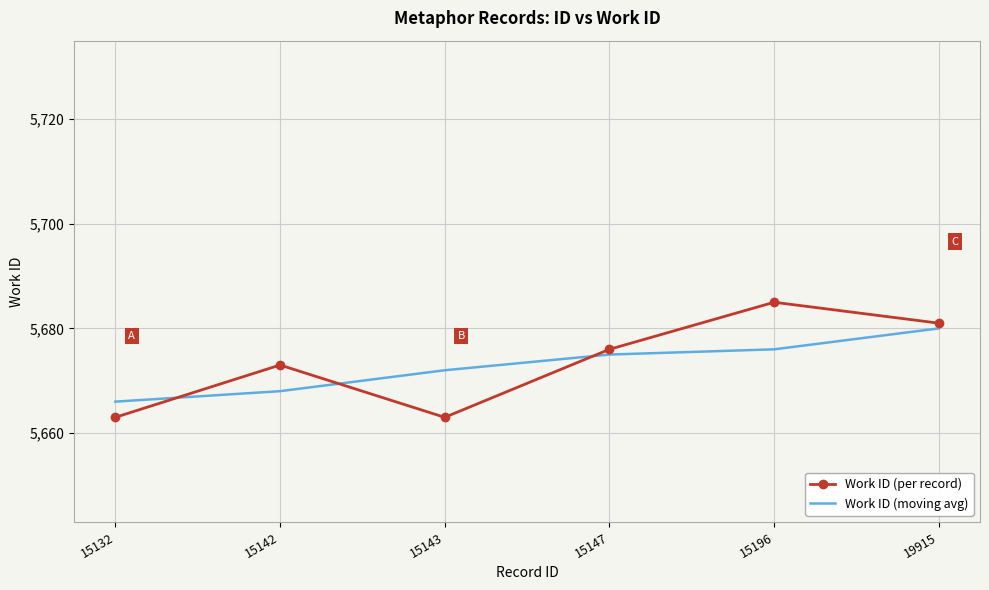

What is the total value across all series at 15142?

11341